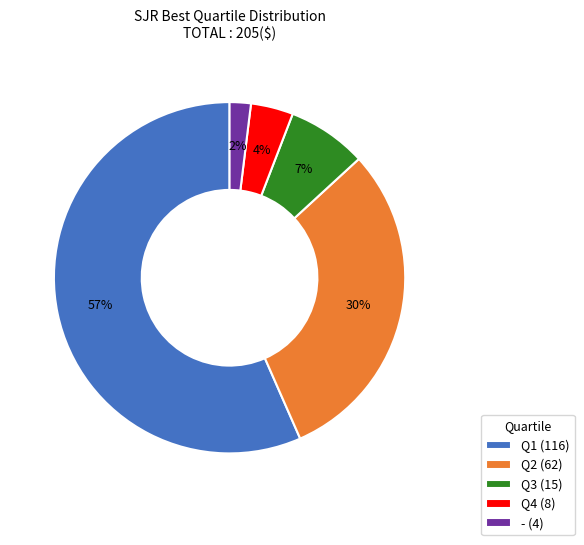

To the nearest percent, what portion does Q4 represent?

4%